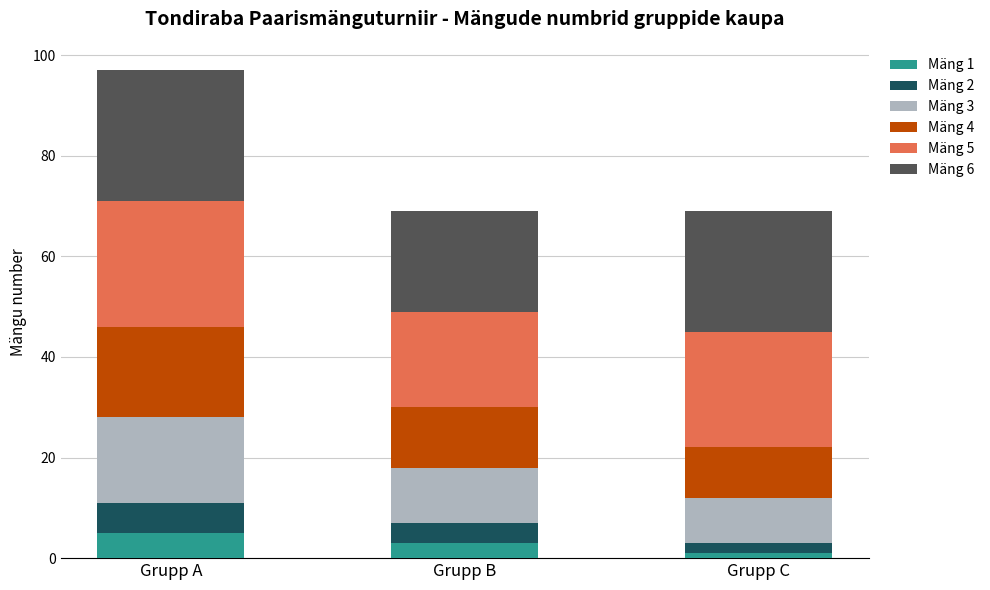

At which category is the sum across all series the highest?

Grupp A